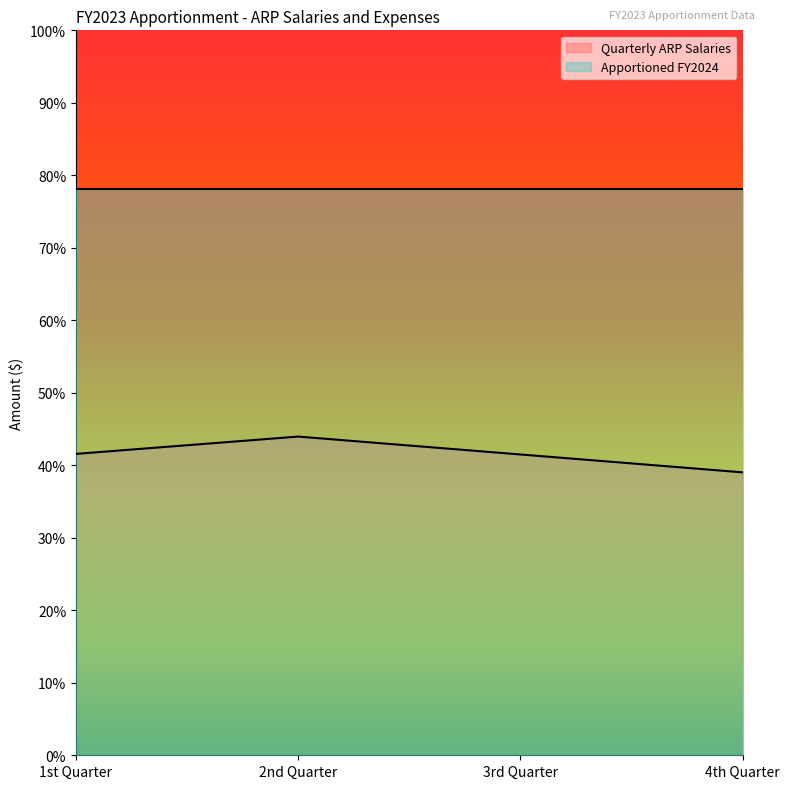

The value at 4th Quarter is 5971218. True or false?

False